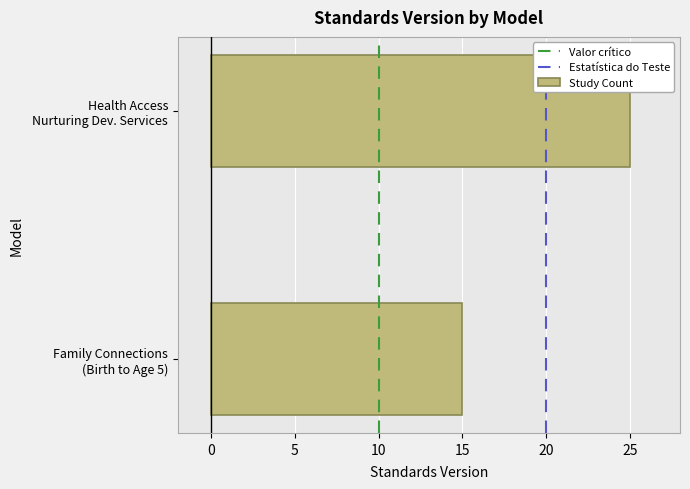

Reading bottom to top, what are all the values shown in this chart?

15	25